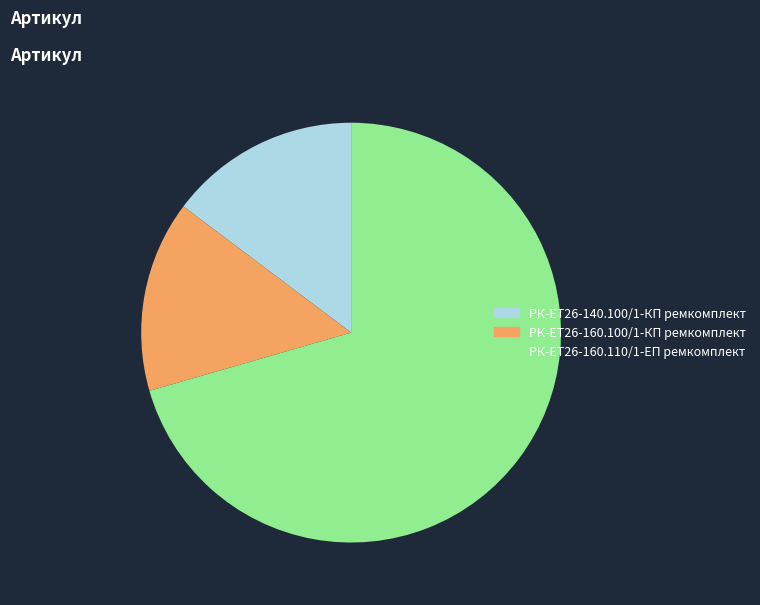

What is the largest slice in the pie chart?

РК-ЕТ26-160.110/1-ЕП ремкомплект